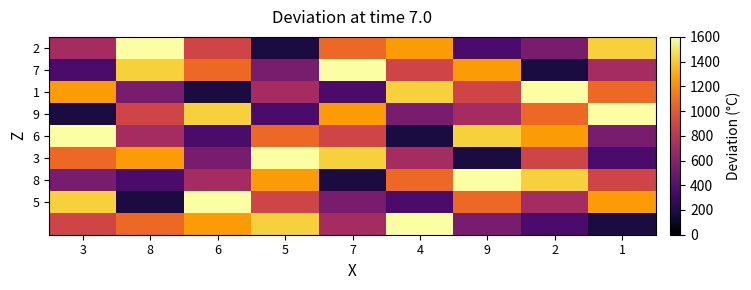

At which category is the sum across all series the highest?

3